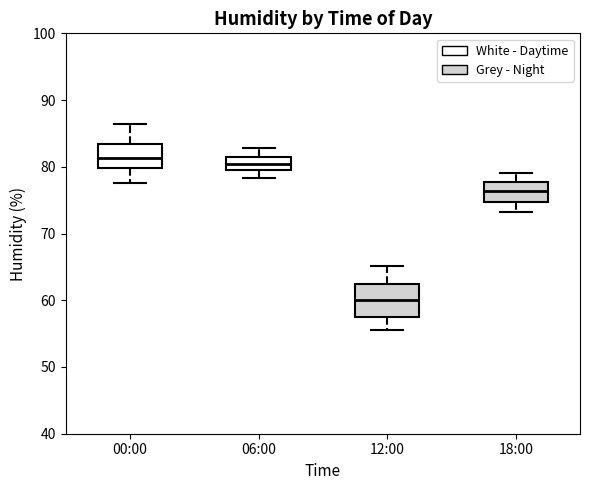

Reading left to right, read every box against the y-axis: the position of its median line, the range the box covers, and the ends of its whiskers. The values are not printed on the chart, so give them approximately, as read against the axis.

00:00: median 81, box 80 to 83, whiskers 78 to 86
06:00: median 80, box 79 to 82, whiskers 78 to 83
12:00: median 60, box 57 to 63, whiskers 56 to 65
18:00: median 76, box 75 to 78, whiskers 73 to 79